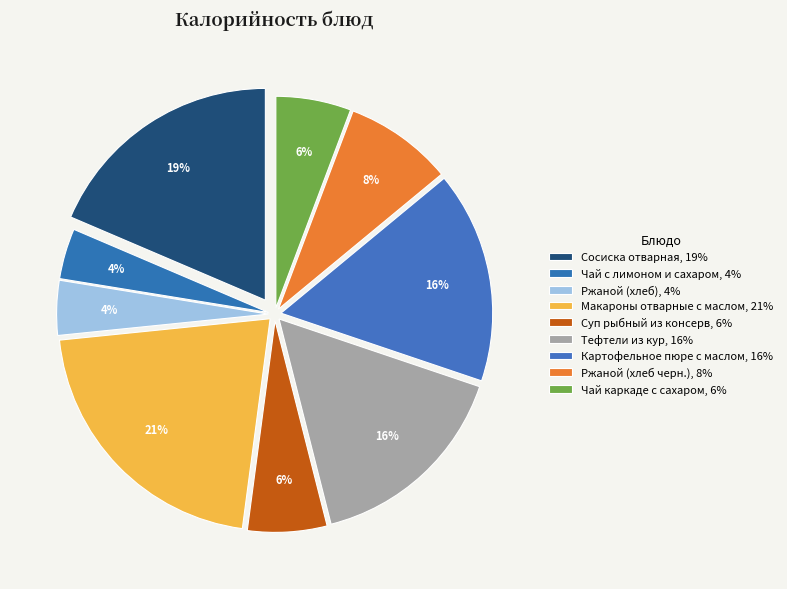

What is the largest slice in the pie chart?

Макароны отварные с маслом